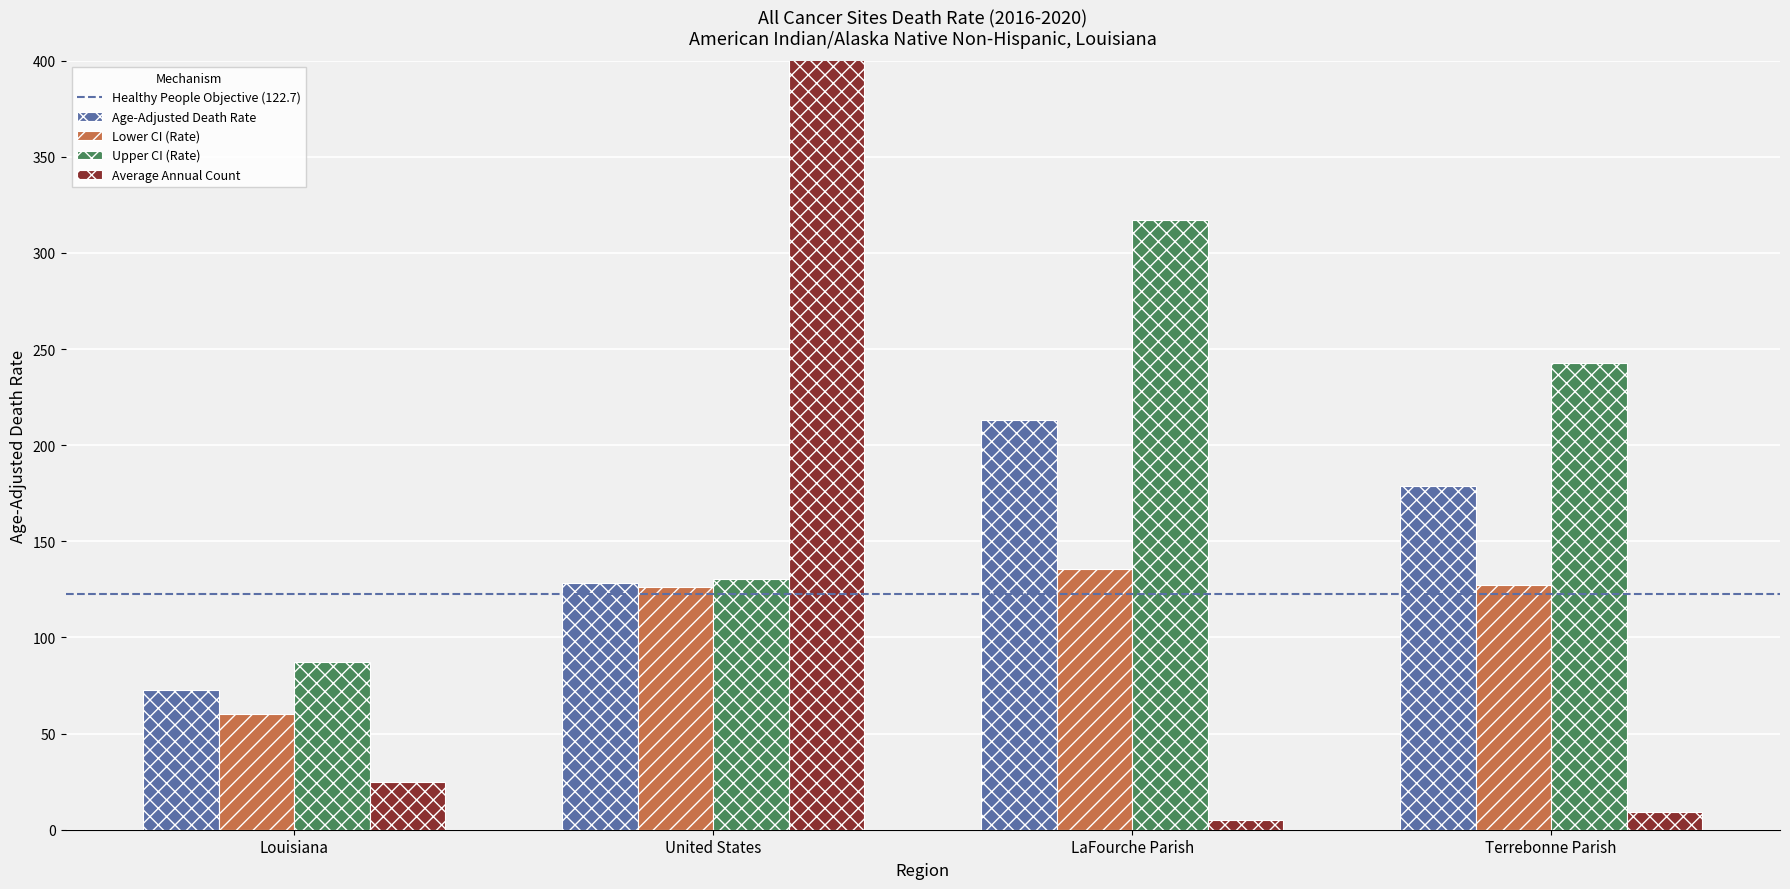

Are the bars horizontal?

No